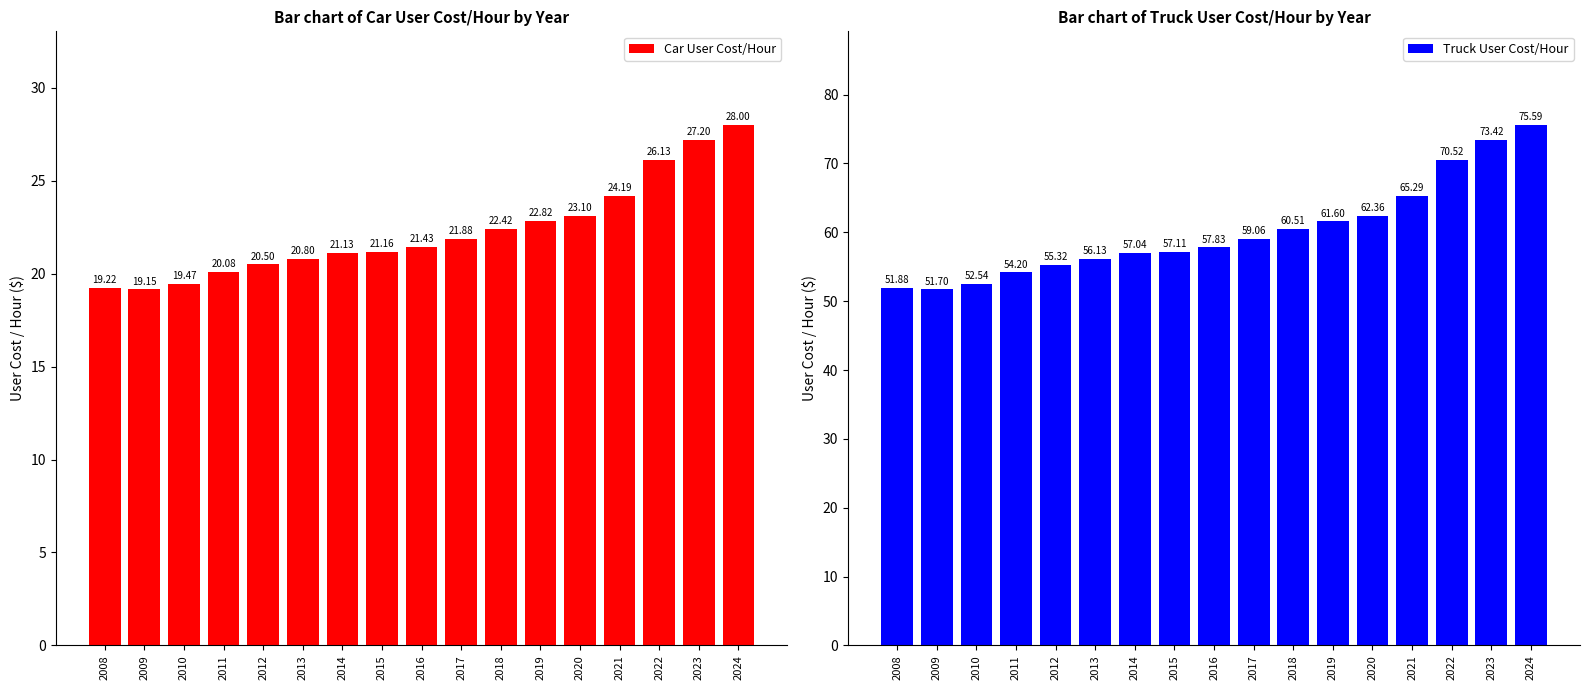

List the series in order of their overall mean, lowest first.

Car User Cost/Hour, Truck User Cost/Hour